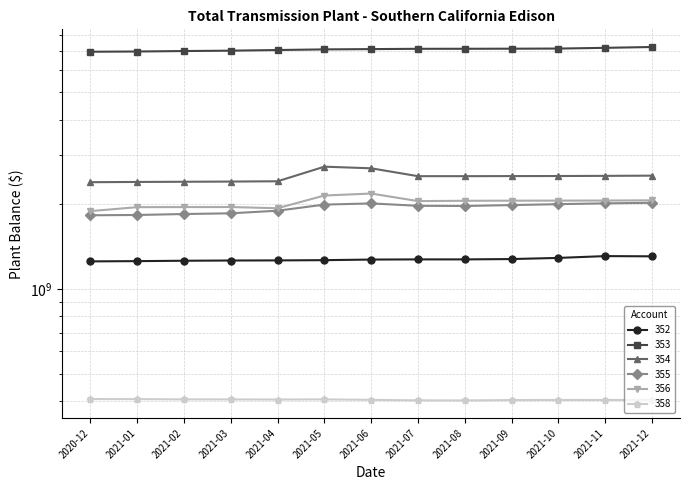

At which category does 355 reach its first local valley?

2021-08